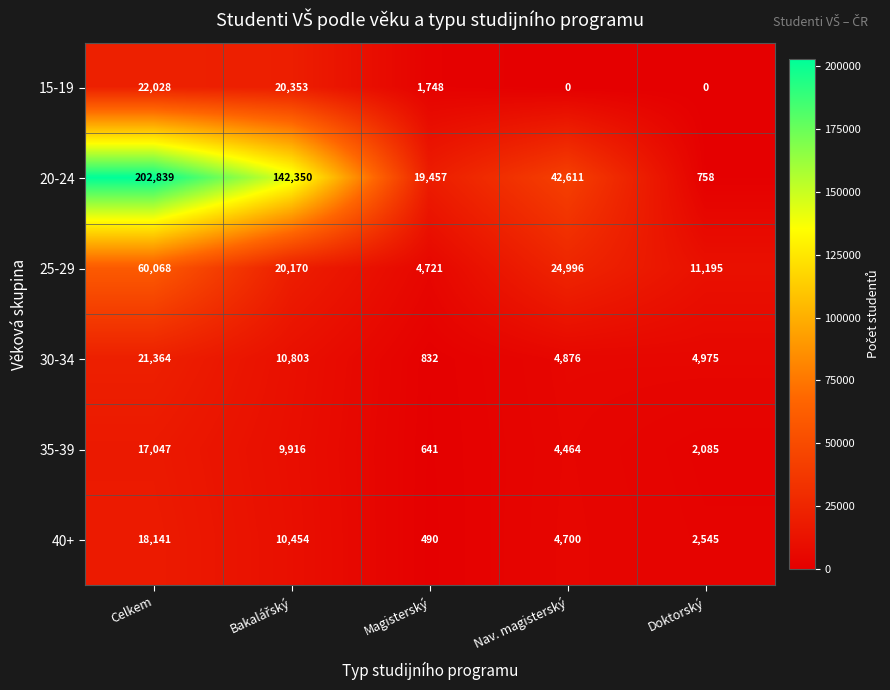

Count the number of categories in the chart.

5